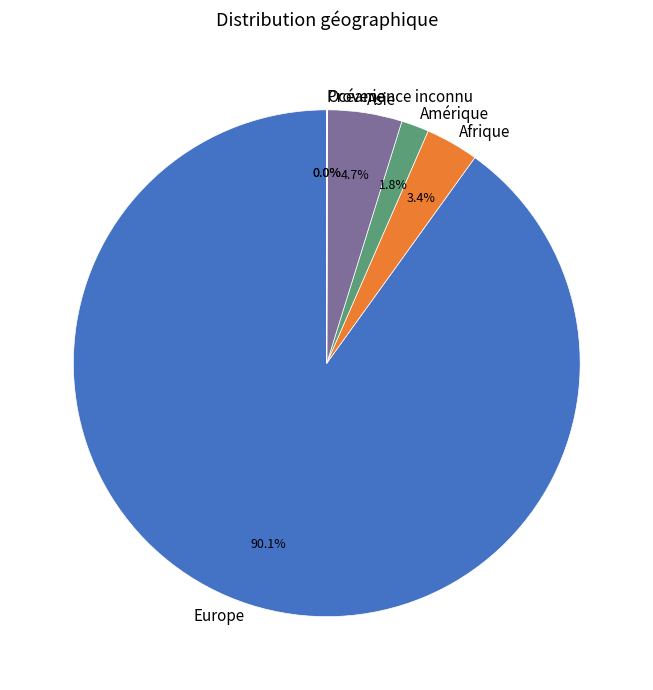

To the nearest percent, what is the difference between the largest and smallest slice percentages?

90%